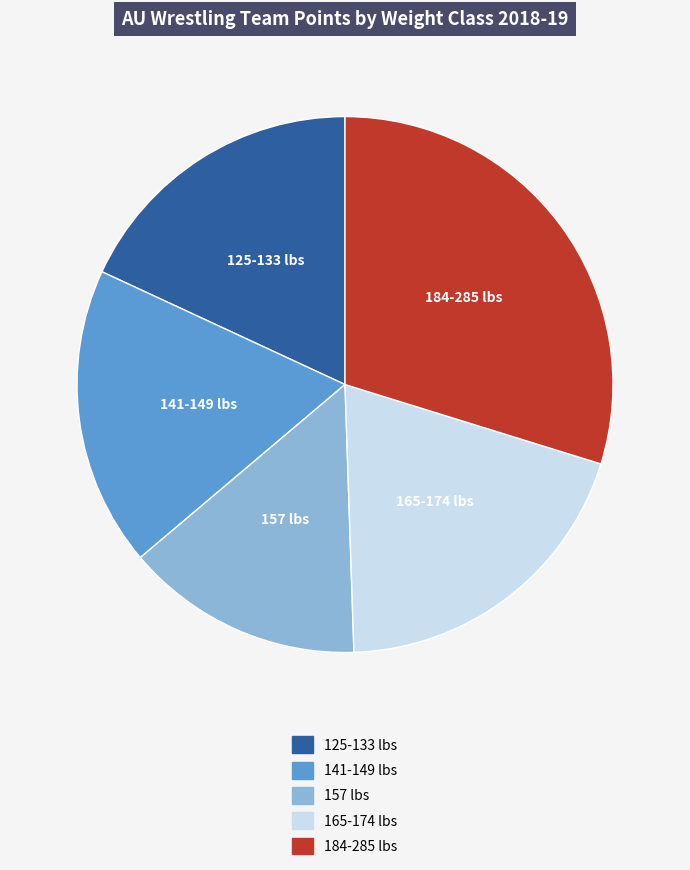

Is the sum of 184-285 lbs and 165-174 lbs greater than half?

No